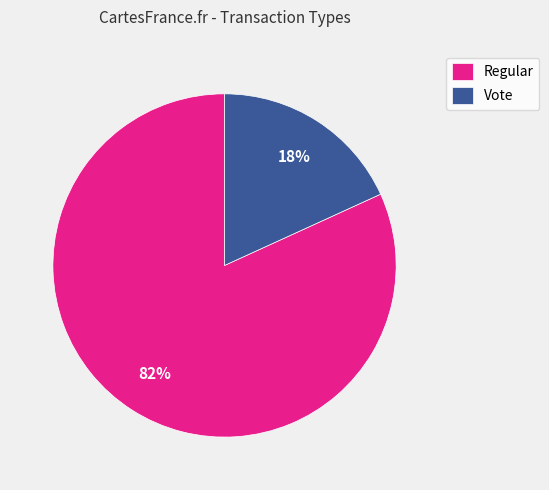

To the nearest percent, what percentage of the pie is Vote?

18%